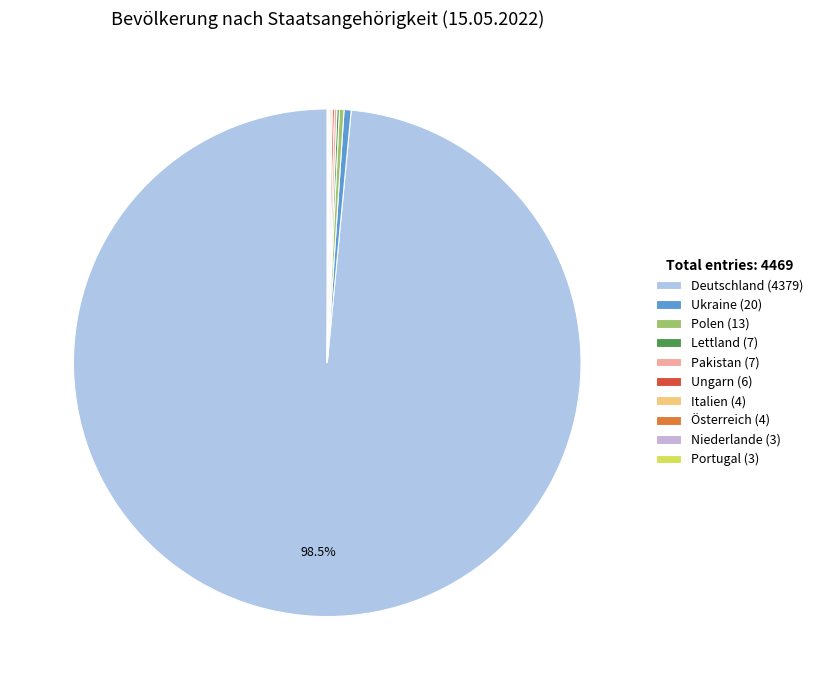

Approximately how many times larger is the value at Portugal compared to Österreich?

0.8